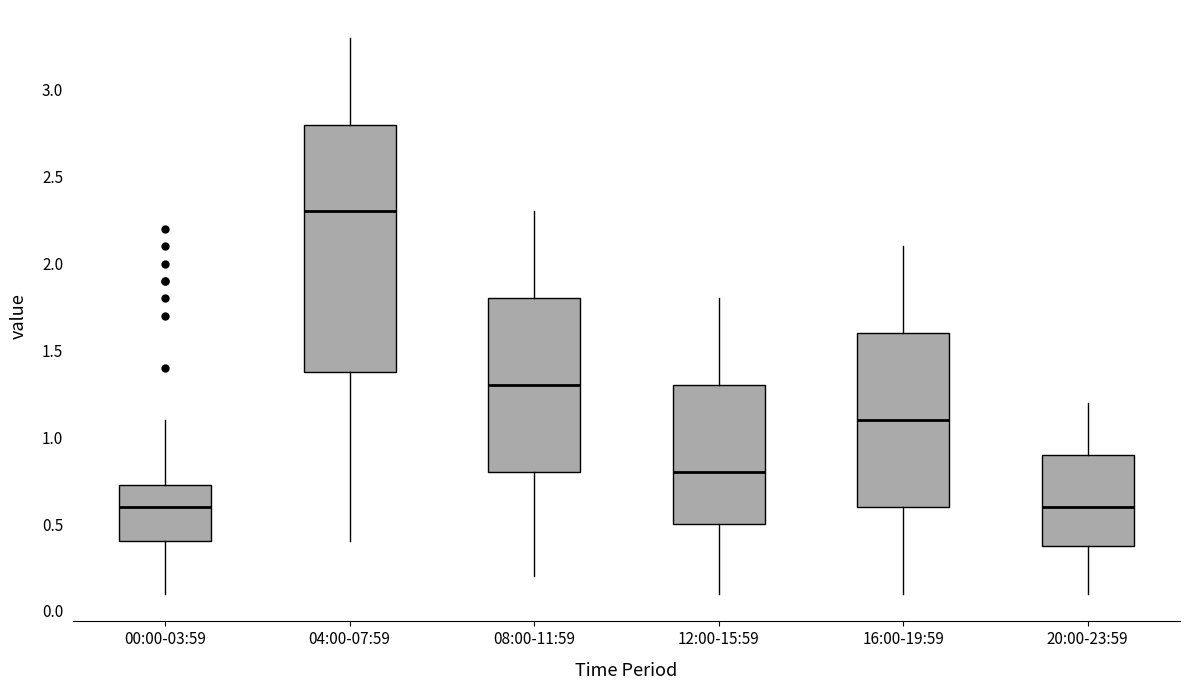

Reading left to right, transcribe this box plot: for each box, give where its median line is, the range the box spans, and where its two whiskers end, as read against the y-axis. The values are not printed on the chart, so give them approximately, as read against the axis.

00:00-03:59: median 0.60, box 0.40 to 0.75, whiskers 0.10 to 1.10
04:00-07:59: median 2.30, box 1.40 to 2.80, whiskers 0.40 to 3.30
08:00-11:59: median 1.30, box 0.80 to 1.80, whiskers 0.20 to 2.30
12:00-15:59: median 0.80, box 0.50 to 1.30, whiskers 0.10 to 1.80
16:00-19:59: median 1.10, box 0.60 to 1.60, whiskers 0.10 to 2.10
20:00-23:59: median 0.60, box 0.40 to 0.90, whiskers 0.10 to 1.20